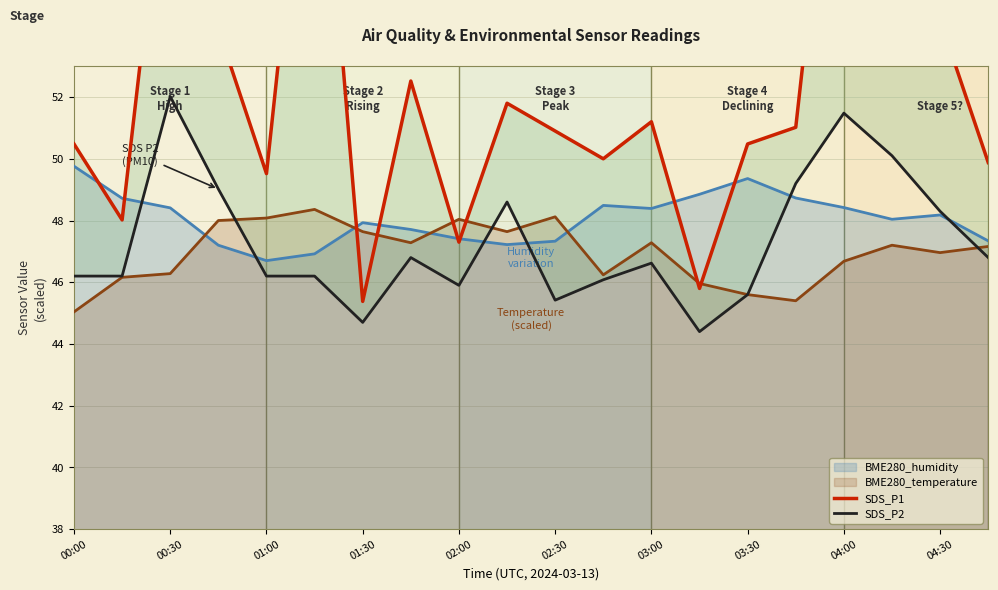

Is it true that BME280_temperature equals 47.0 at 04:30?

True